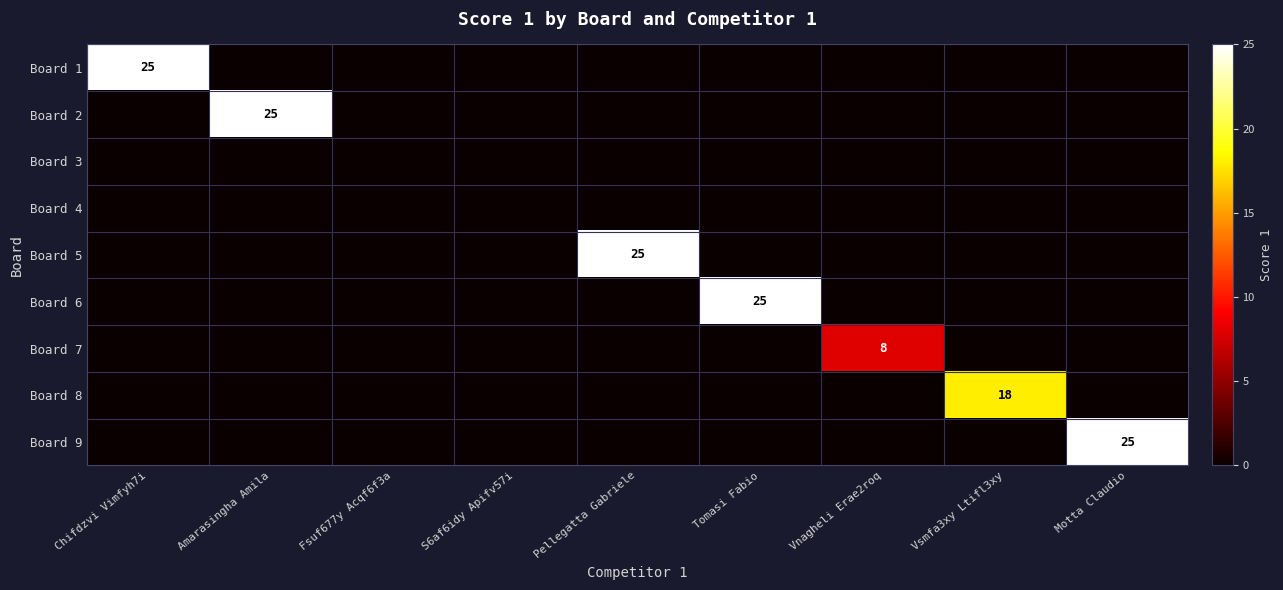

Is it true that Board 6 equals 25 at Tomasi Fabio?

True